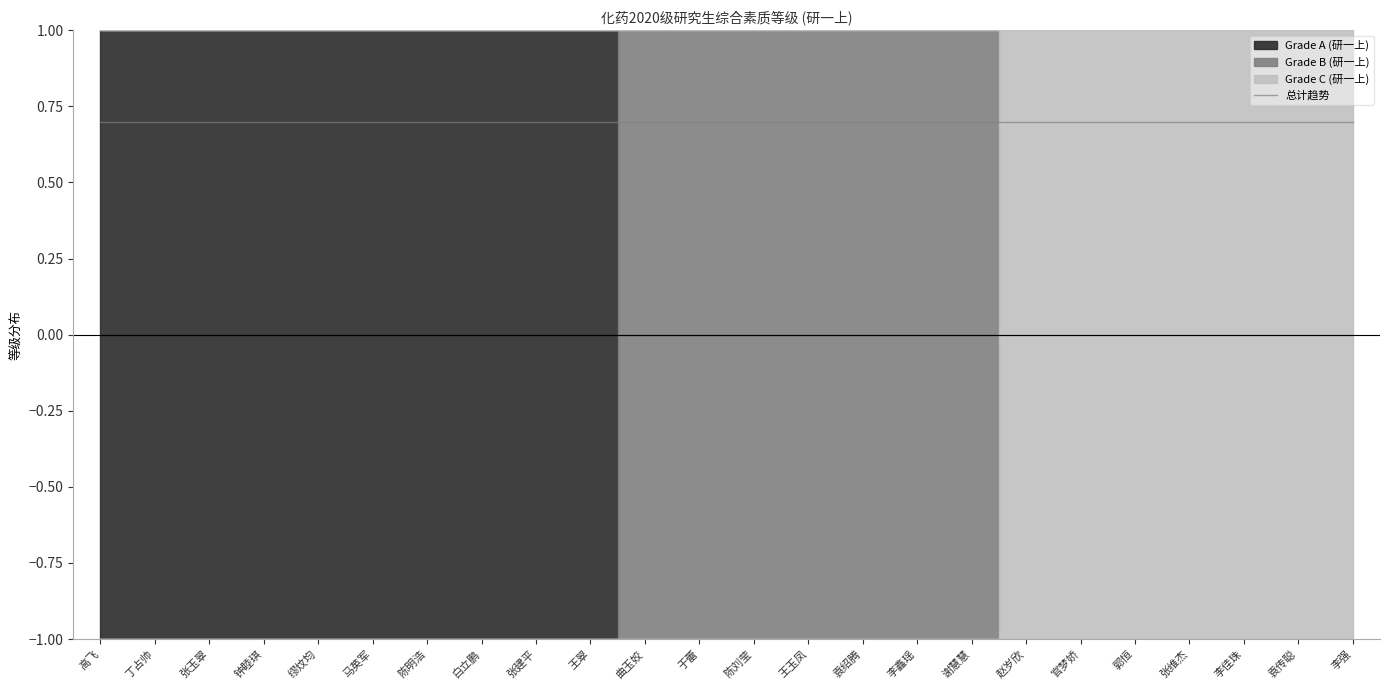

At which label does Grade B (研一上) reach its minimum?

高飞